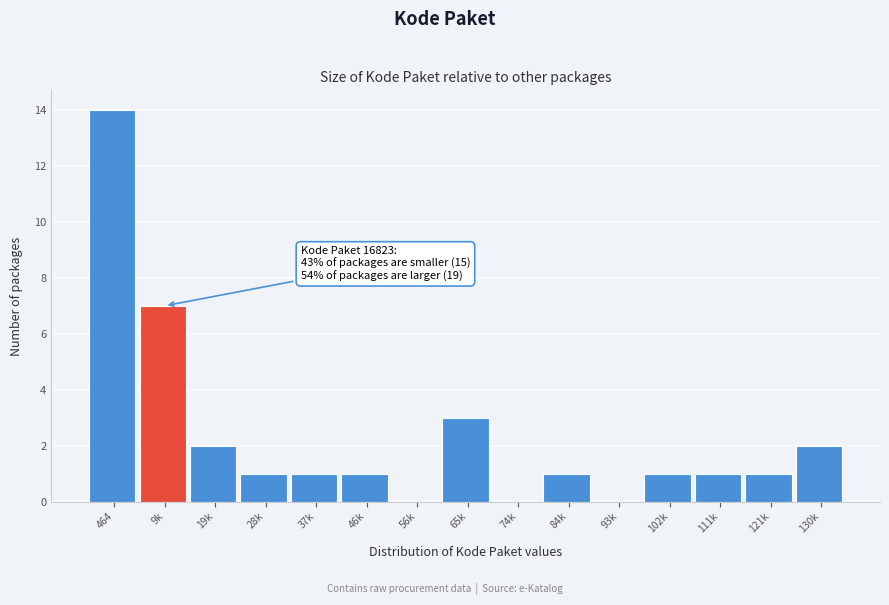

Reading right to left, list all the values displayed in this chart.

130k=2	121k=1	111k=1	102k=1	93k=0	84k=1	74k=0	65k=3	56k=0	46k=1	37k=1	28k=1	19k=2	9k=7	464=14